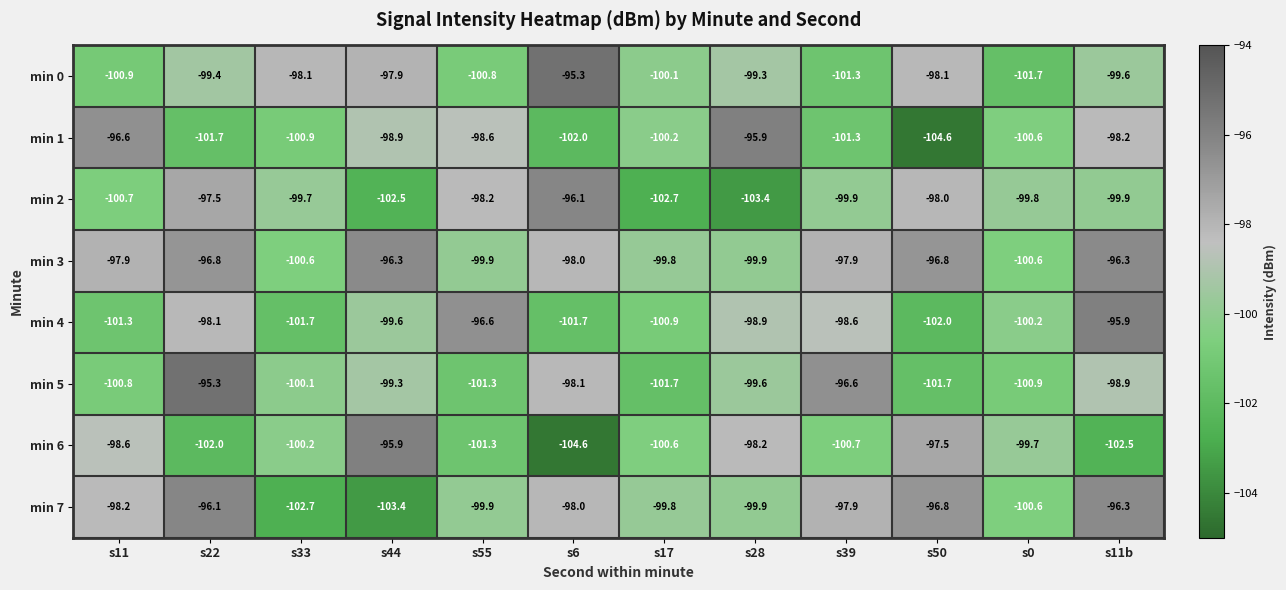

At which label does min 0 reach its minimum?

s0